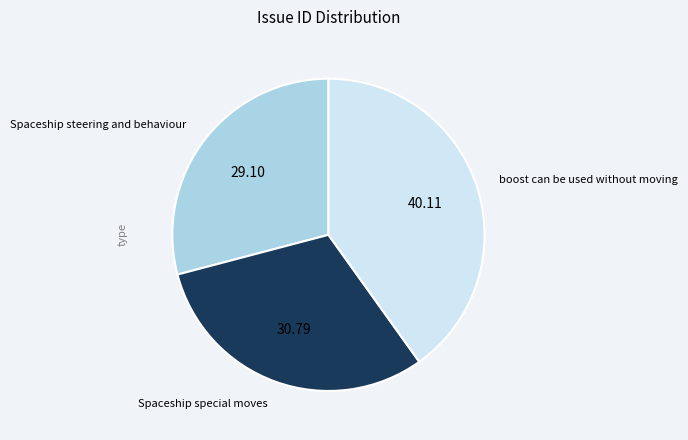

Is it true that Spaceship steering and behaviour is 43% of the pie?

False